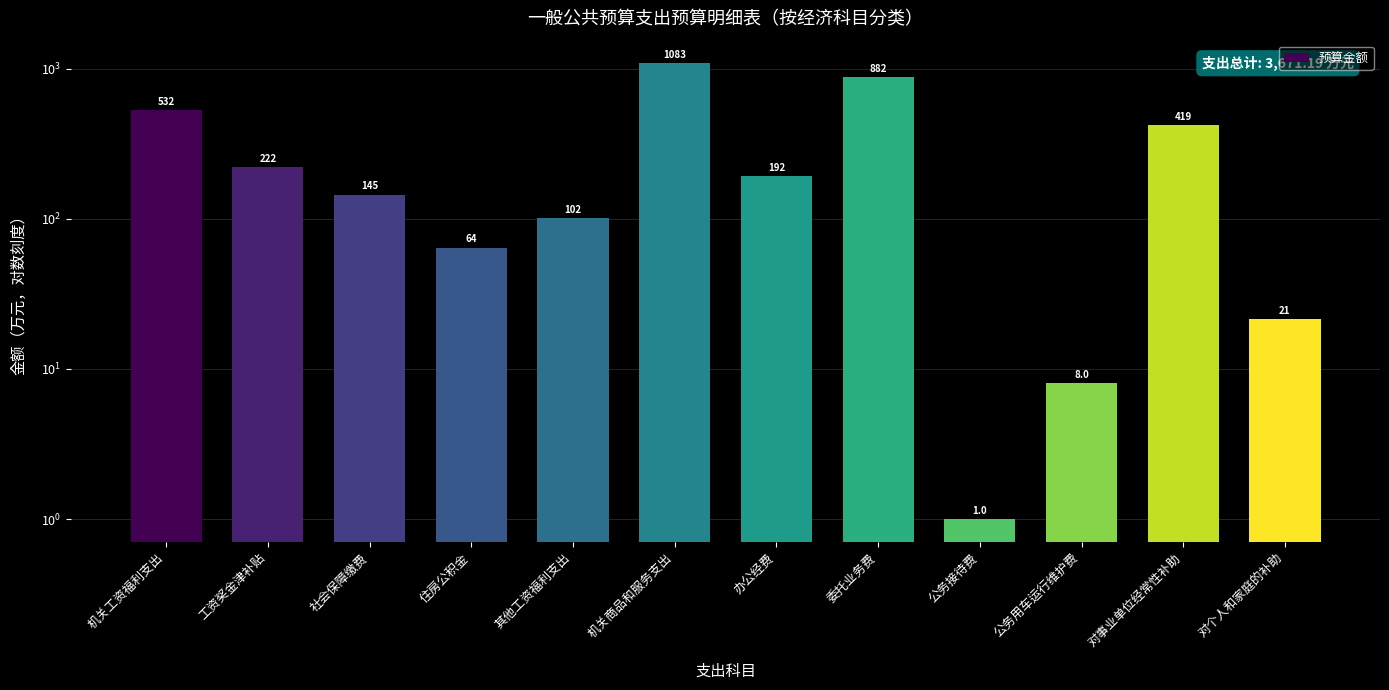

Rank the categories by value from highest to lowest.

机关商品和服务支出, 委托业务费, 机关工资福利支出, 对事业单位经常性补助, 工资奖金津补贴, 办公经费, 社会保障缴费, 其他工资福利支出, 住房公积金, 对个人和家庭的补助, 公务用车运行维护费, 公务接待费